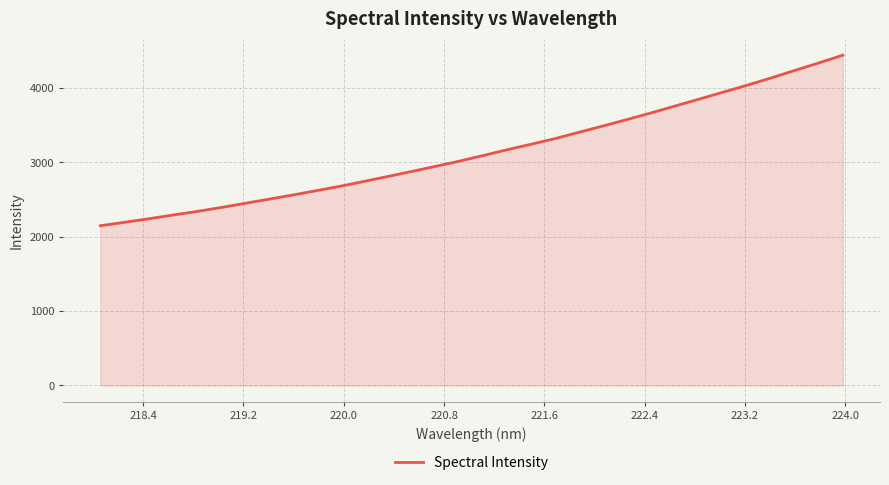

What is the minimum value shown in the chart?

2147.4